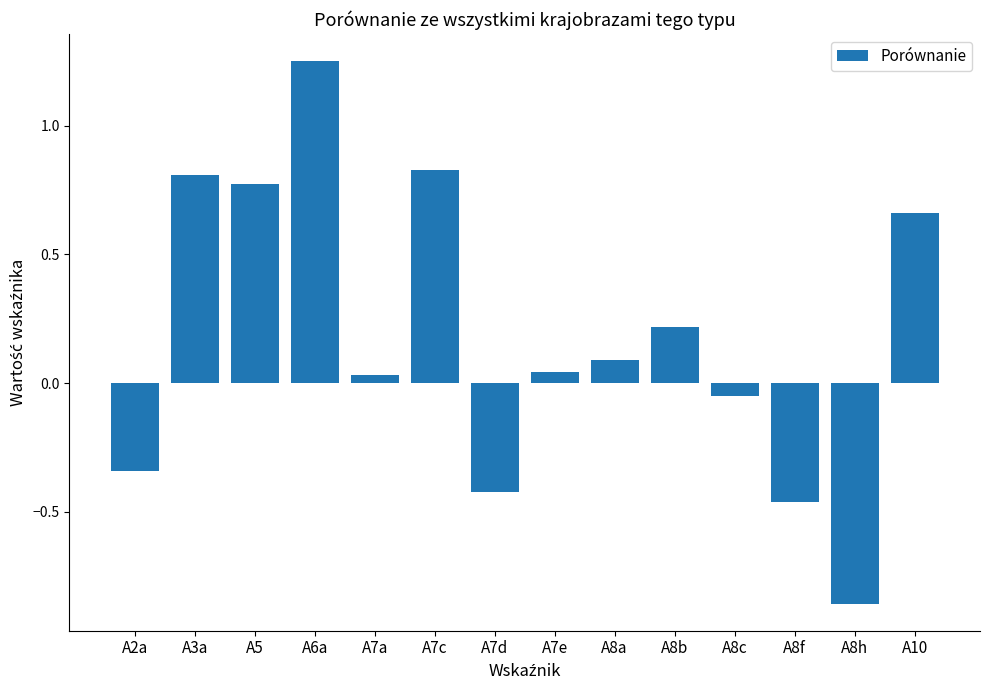

How many distinct data groups are displayed?

1